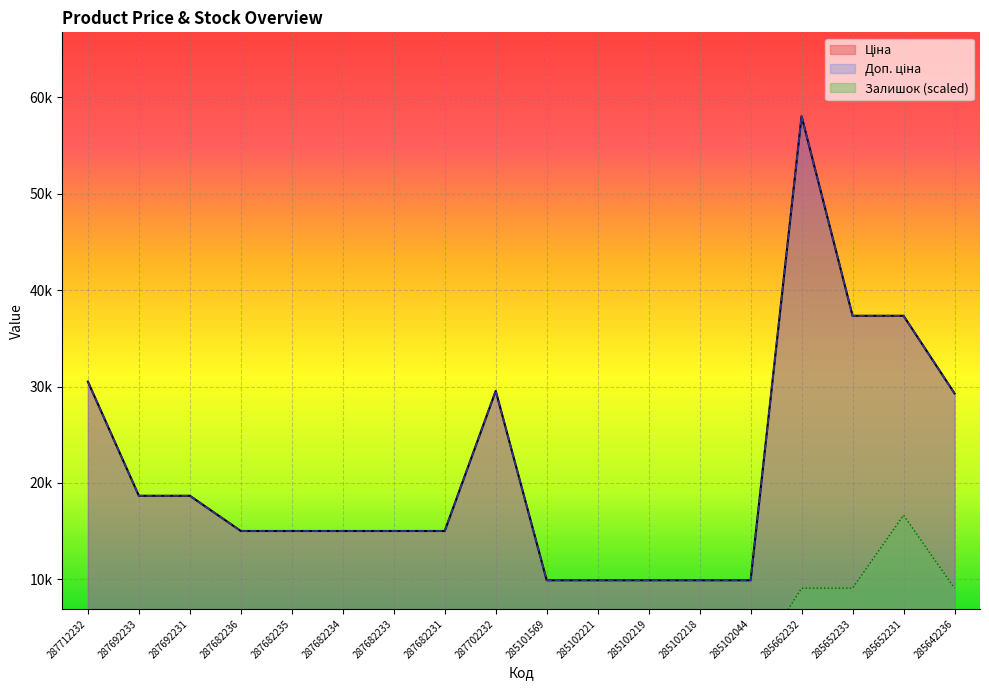

True or false: Доп. ціна has more than 2 points higher than both neighbors.

False